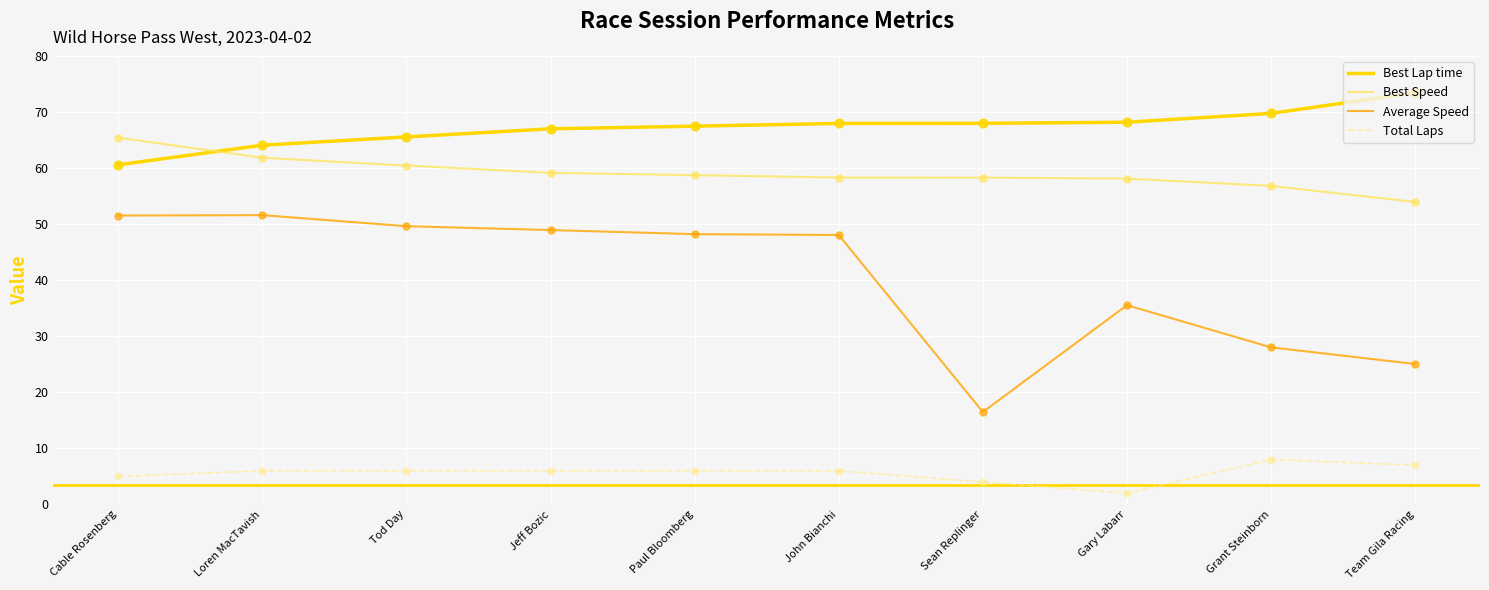

At how many categories does at least one series exceed 35?

10